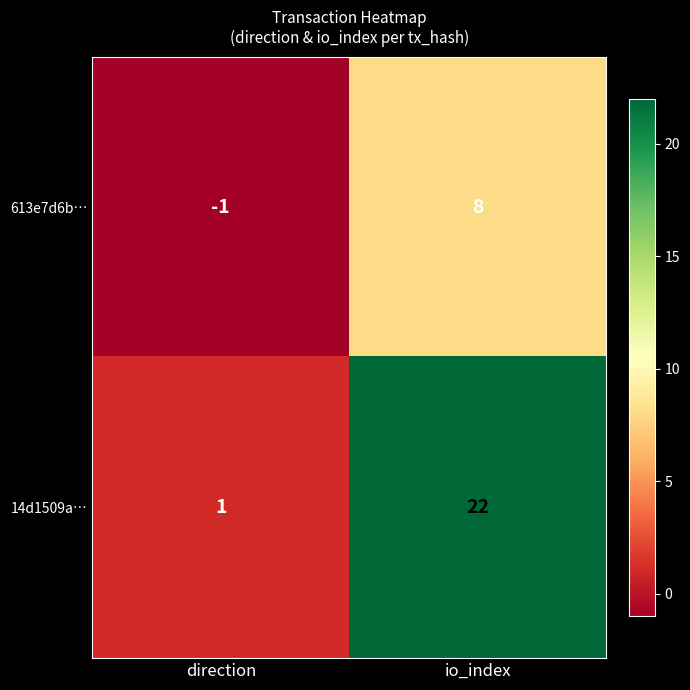

What is the minimum value shown in the chart?

-1